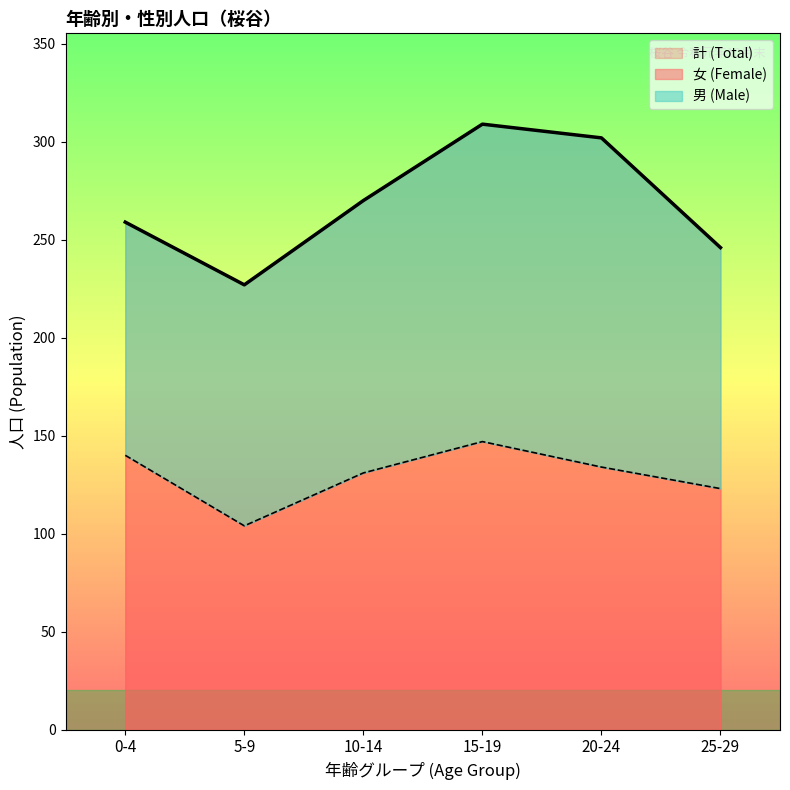

True or false: the data shows 123 at 25-29.

True